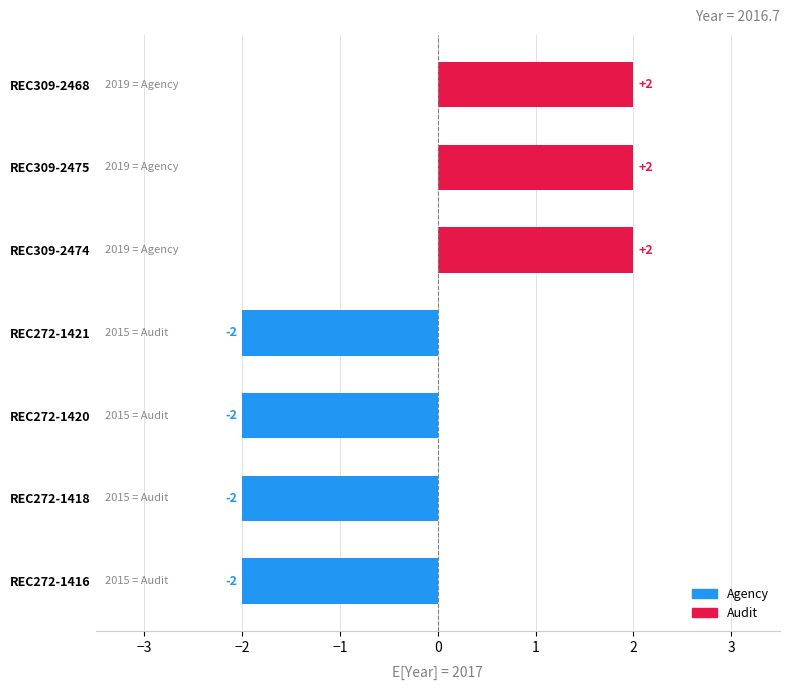

What is the label of the 5th bar from the top?

REC272-1420